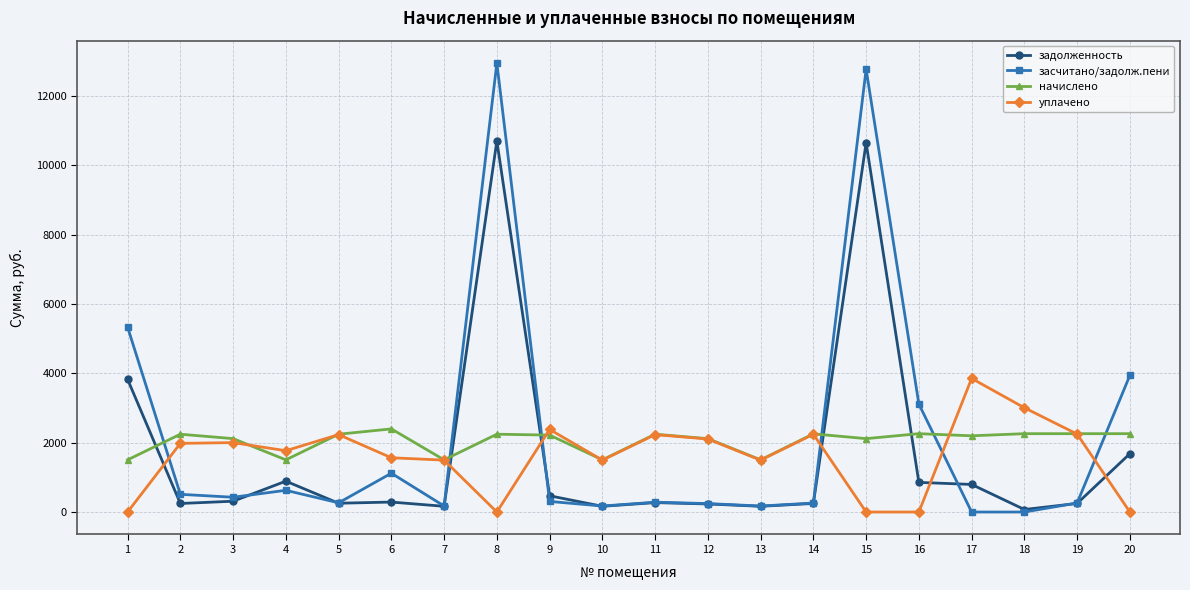

What is the value of the засчитано/задолж.пени point at the 2nd from the left?

510.9